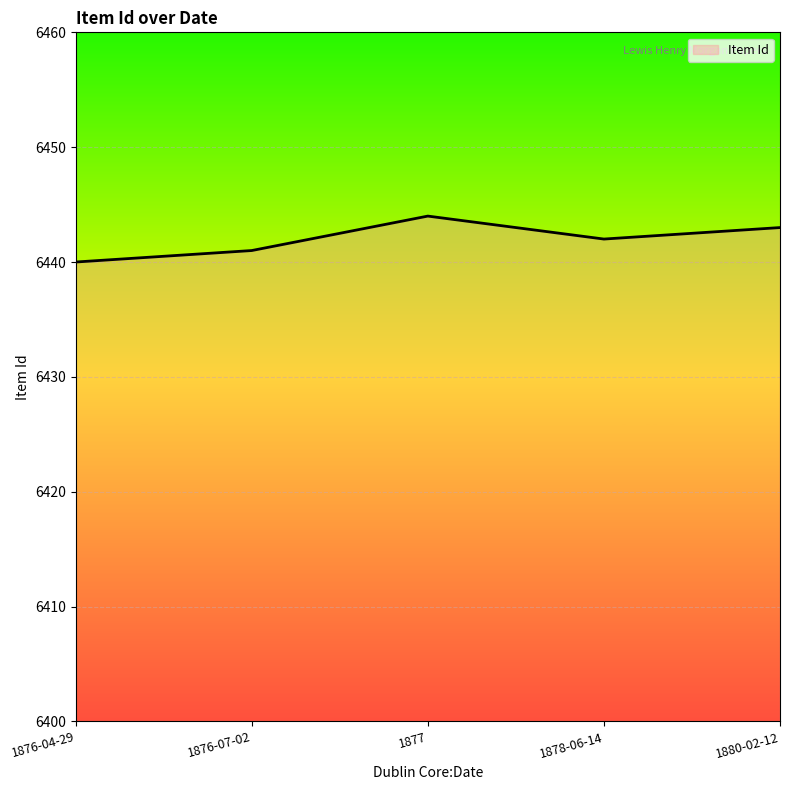

List the labels in order of value, largest first.

1877, 1880-02-12, 1878-06-14, 1876-07-02, 1876-04-29